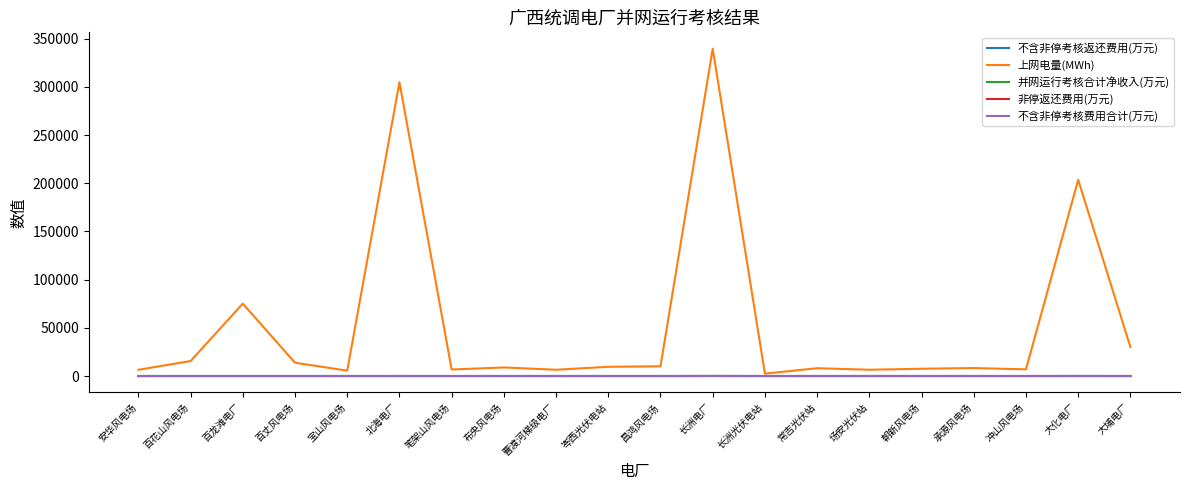

How many series are shown in this chart?

5